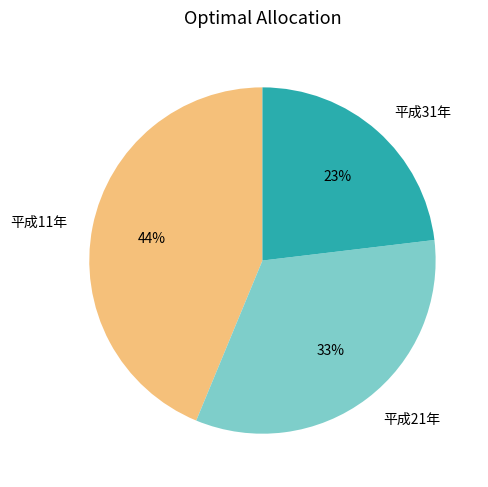

To the nearest percent, what is the average slice percentage?

33%